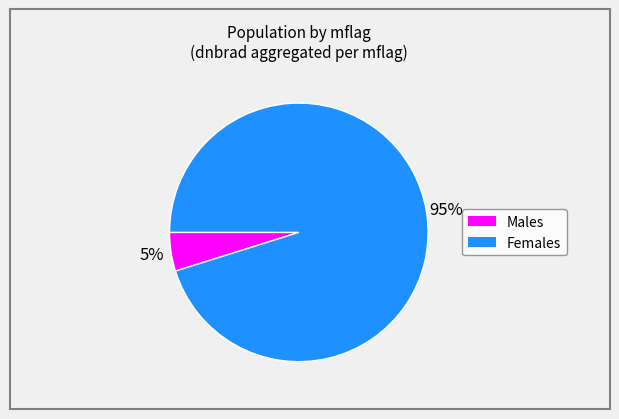

To the nearest percent, what is the average slice percentage?

50%